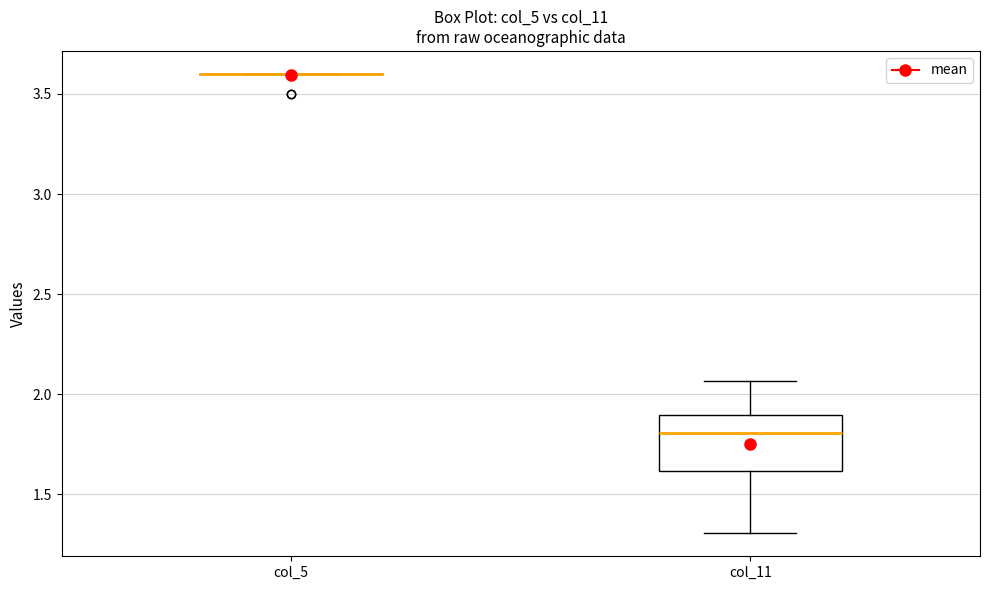

Reading left to right, transcribe this box plot: for each box, give where its median line is, the range the box spans, and where its two whiskers end, as read against the y-axis. The values are not printed on the chart, so give them approximately, as read against the axis.

col_5: box collapsed to a line at 3.60, whiskers 3.60 to 3.60
col_11: median 1.80, box 1.60 to 1.90, whiskers 1.30 to 2.05